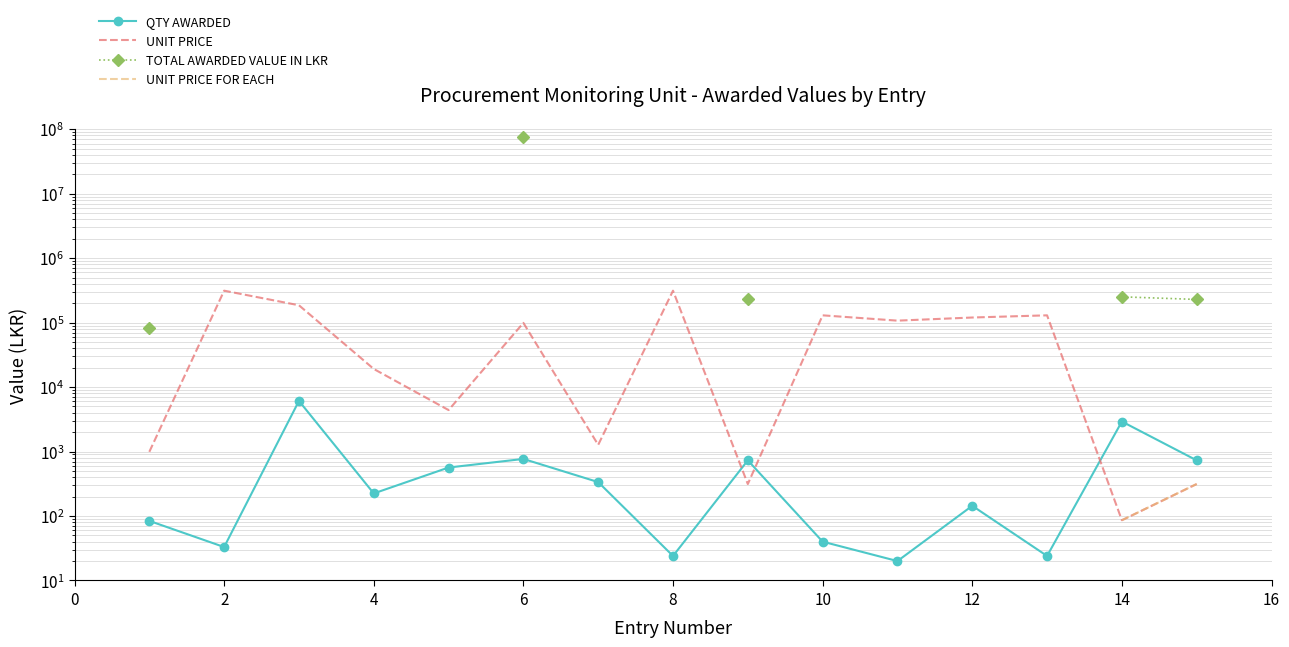

True or false: UNIT PRICE FOR EACH and TOTAL AWARDED VALUE IN LKR intersect in this chart.

False